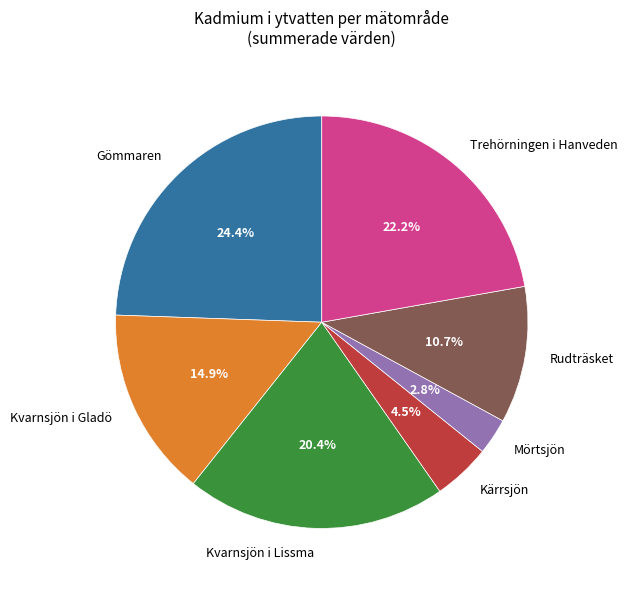

To the nearest percent, what is the combined percentage of Kvarnsjön i Lissma and Rudträsket?

31%